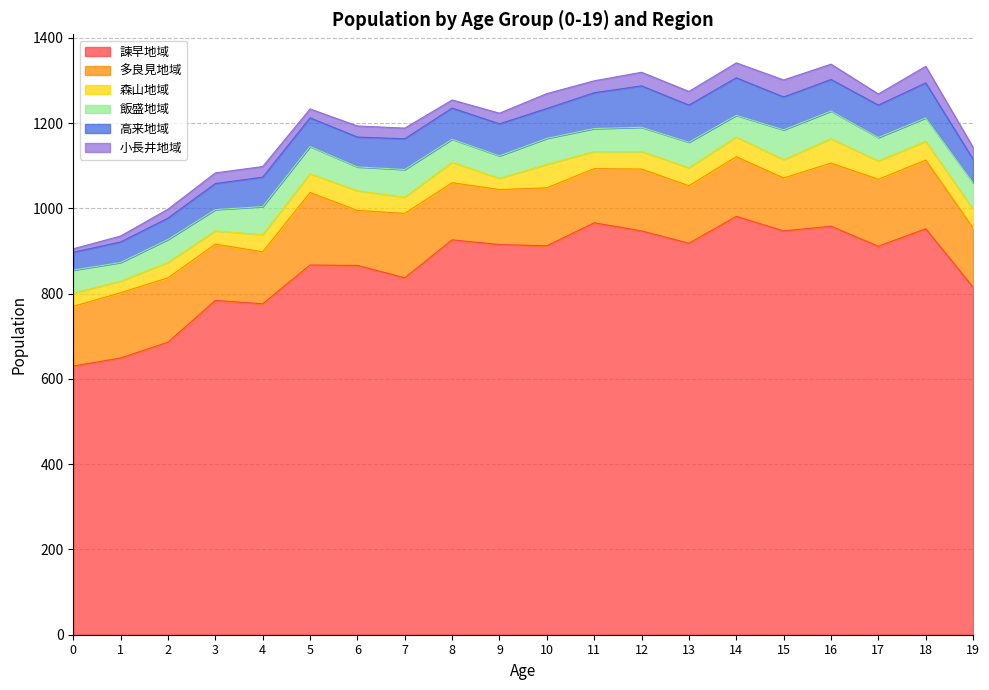

True or false: 諫早地域 has a value of 658 at 14.

False